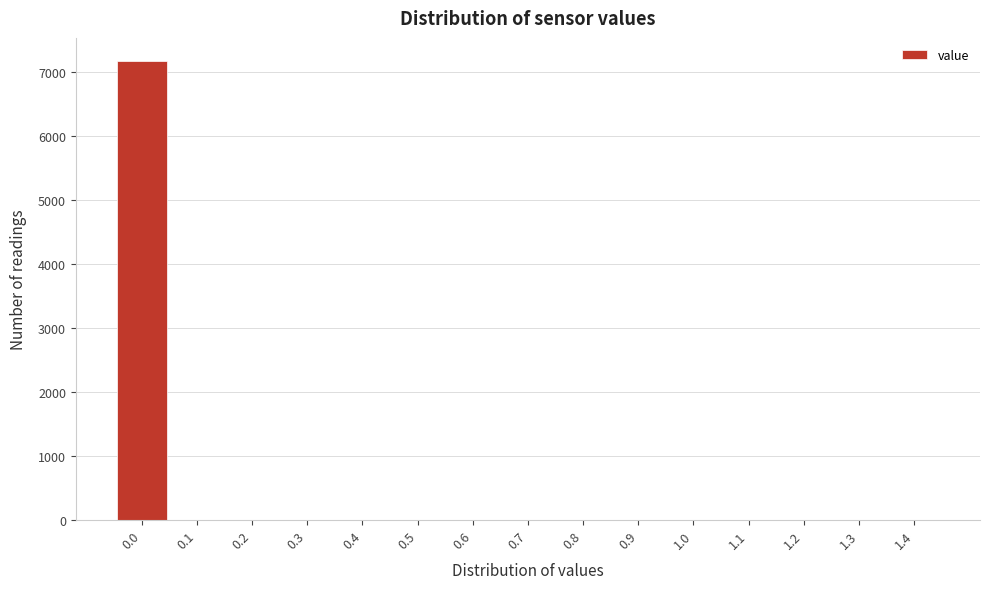

Reading left to right, transcribe all the data shown in this chart.

0.0=7170	0.1=0	0.2=0	0.3=0	0.4=0	0.5=0	0.6=0	0.7=0	0.8=0	0.9=0	1.0=0	1.1=0	1.2=0	1.3=0	1.4=0